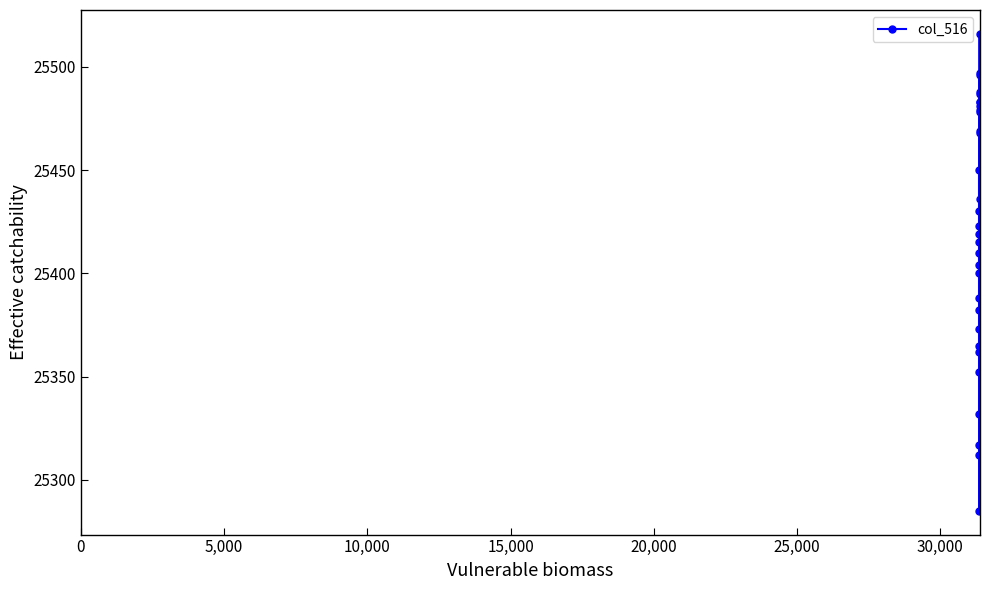

Is this an area chart (filled region under the line)?

No